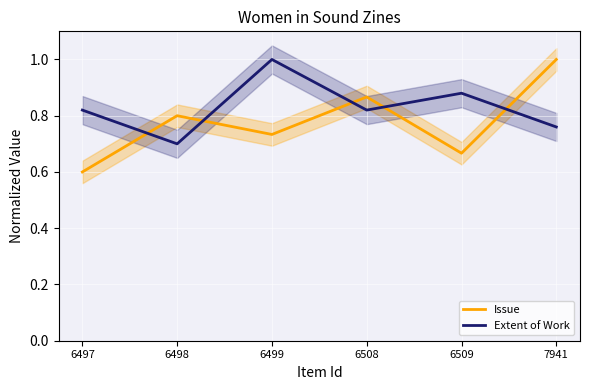

What is the approximate value of Issue at 6509?

0.7